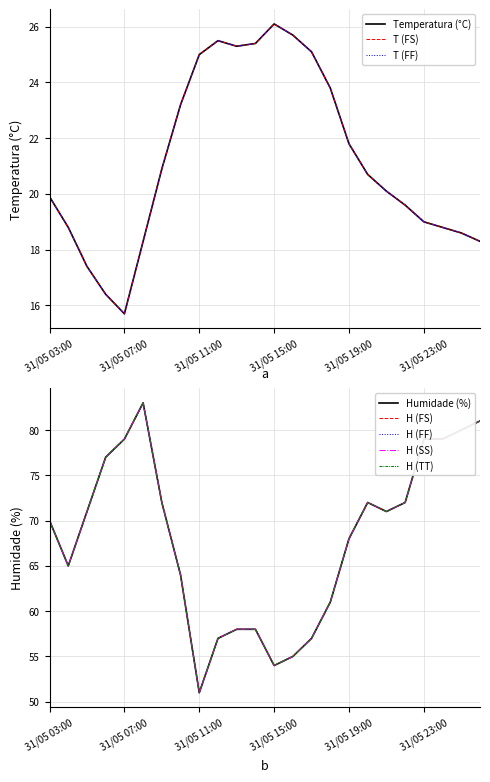

Which has a higher value, 31/05 12:00 or 31/05 06:00?

31/05 12:00